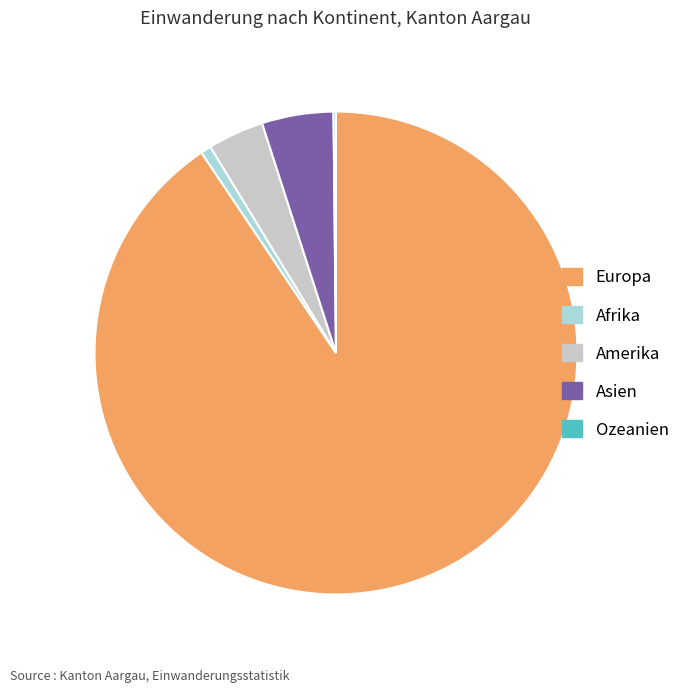

What is the largest slice in the pie chart?

Europa